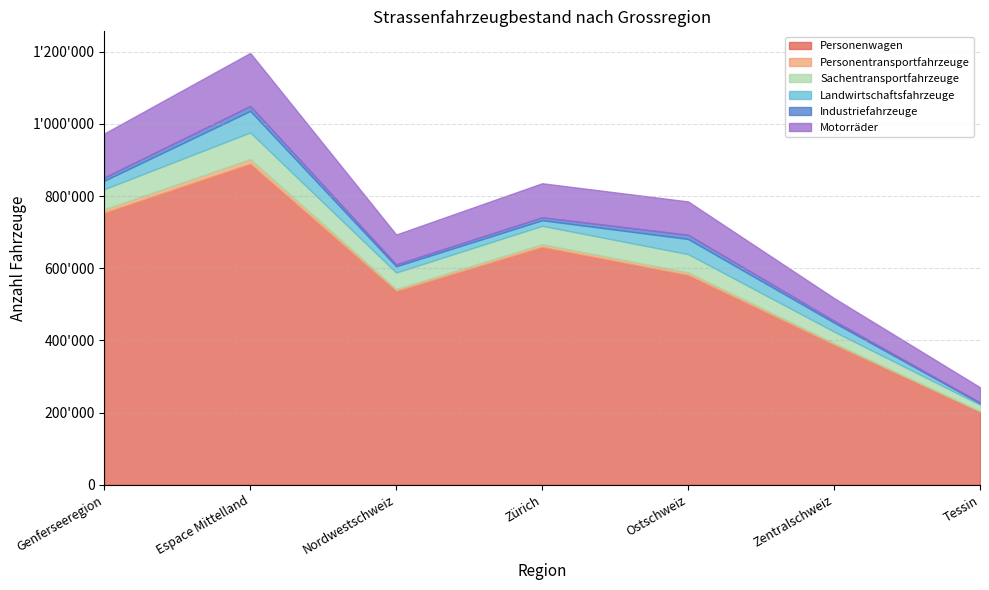

List the series in order of their peak value, highest first.

Personenwagen, Motorräder, Sachentransportfahrzeuge, Landwirtschaftsfahrzeuge, Industriefahrzeuge, Personentransportfahrzeuge